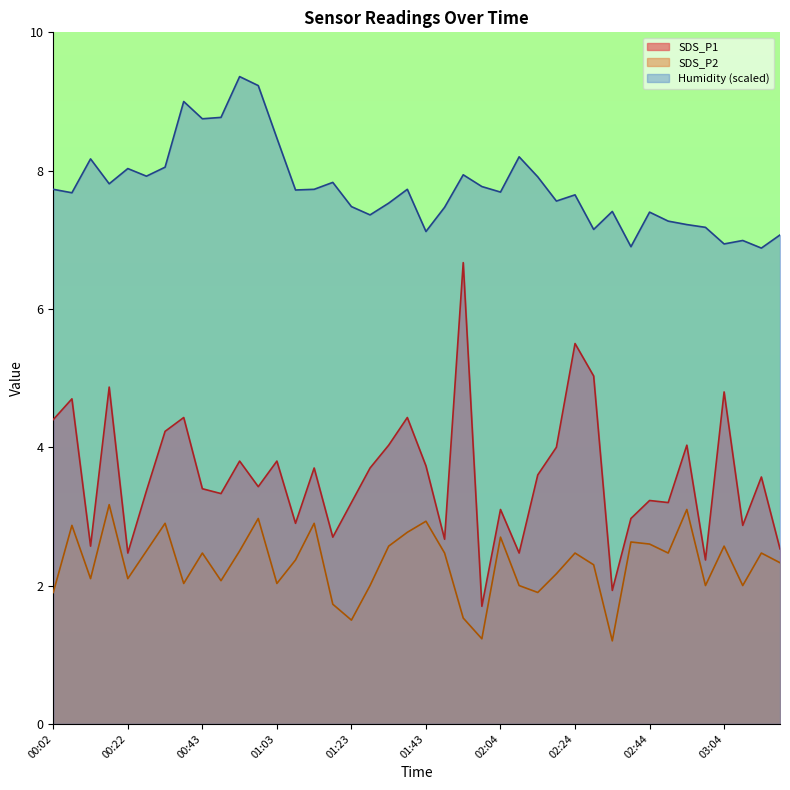

True or false: Humidity and SDS_P2 intersect in this chart.

False